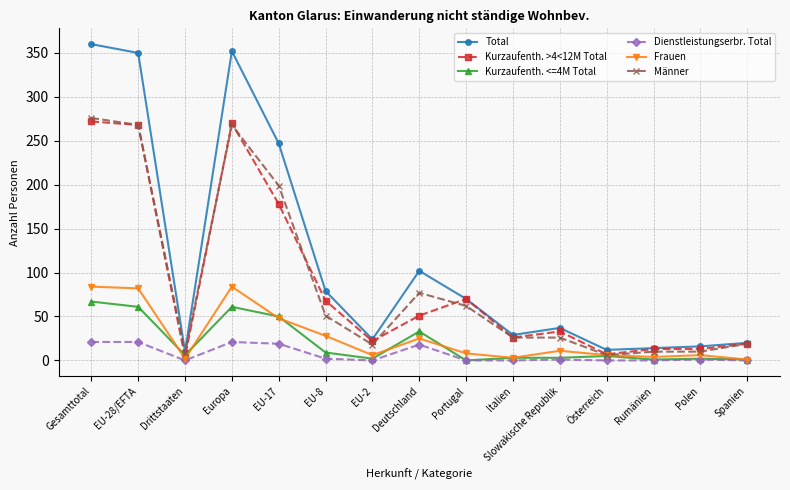

What is the spread (max minus min) of values at Polen?

15